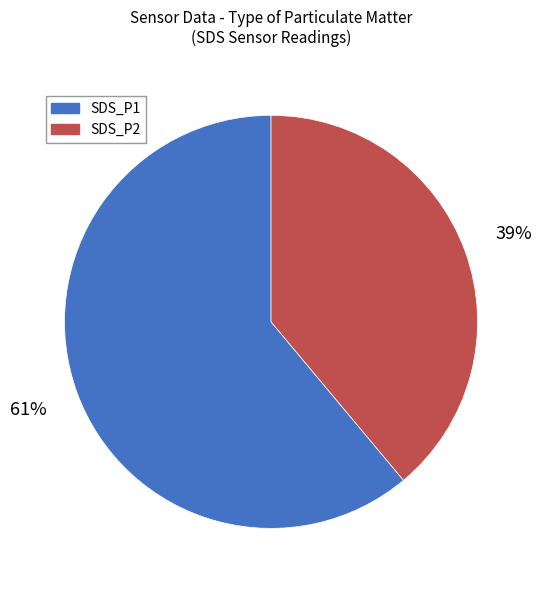

Which slice is the smallest?

SDS_P2